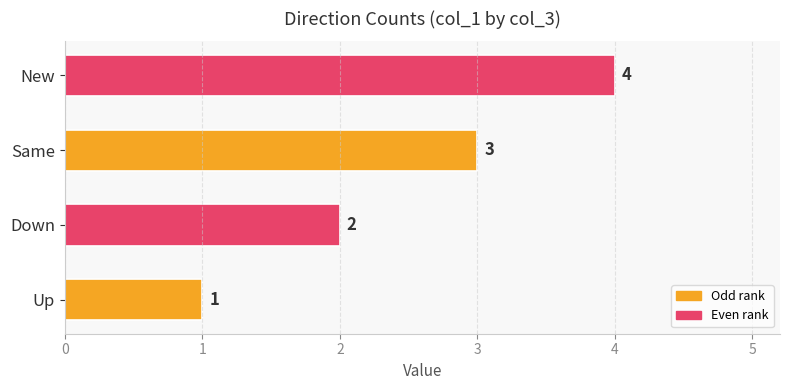

Rank the categories by value from highest to lowest.

New, Same, Down, Up